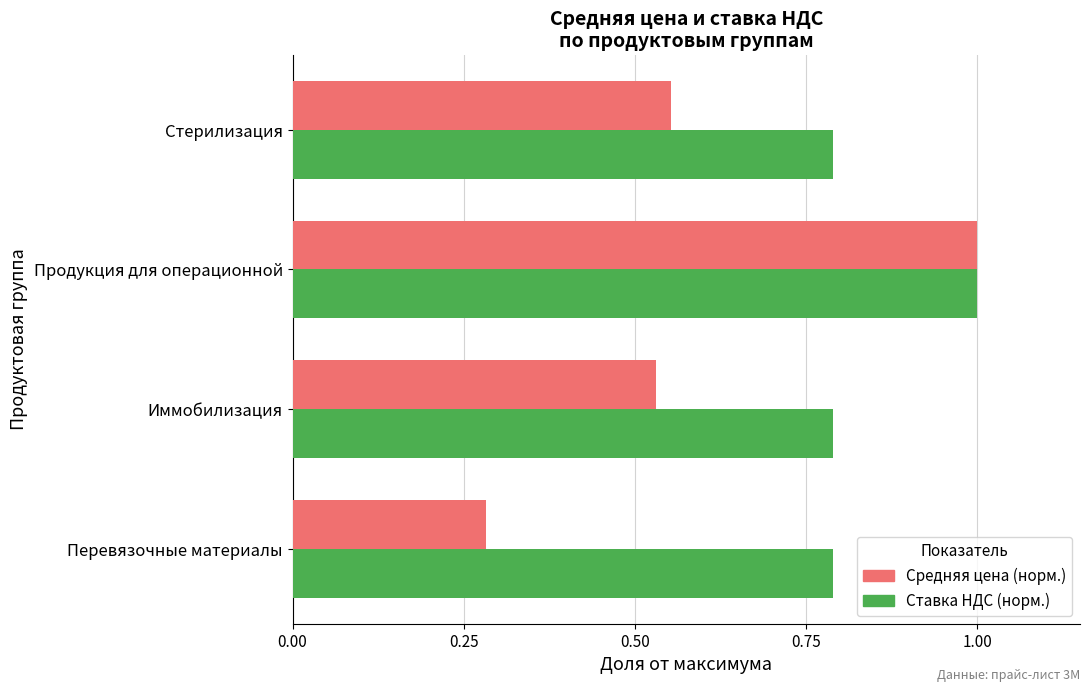

What is the maximum value for Ставка НДС (норм.)?

1.0